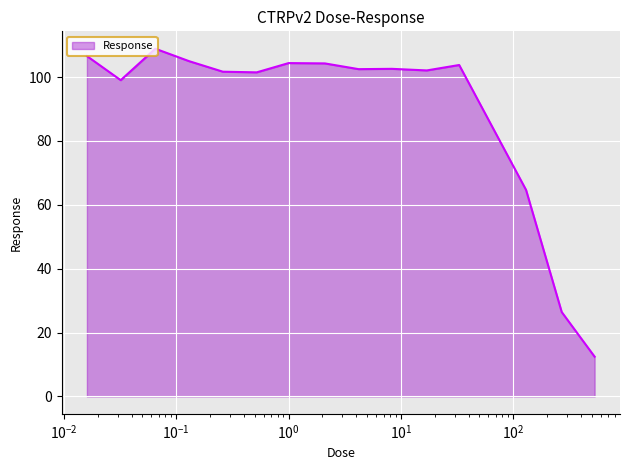

Does the chart display data point markers on the line(s)?

No